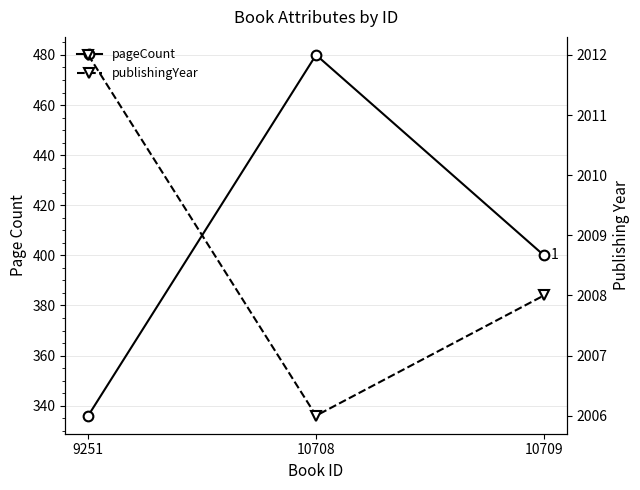

What is the value of the publishingYear point at the 2nd from the left?

2006